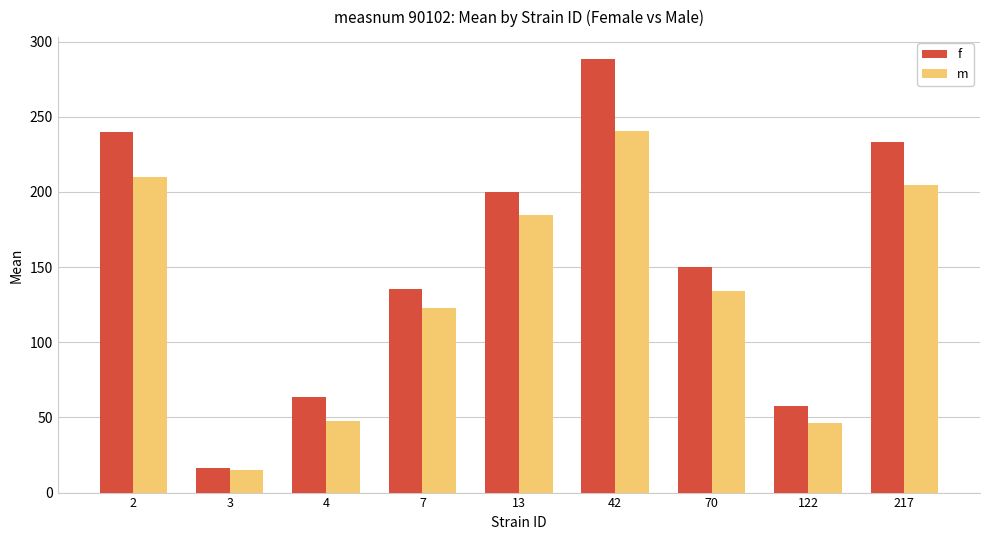

Which series has the widest spread of values?

f